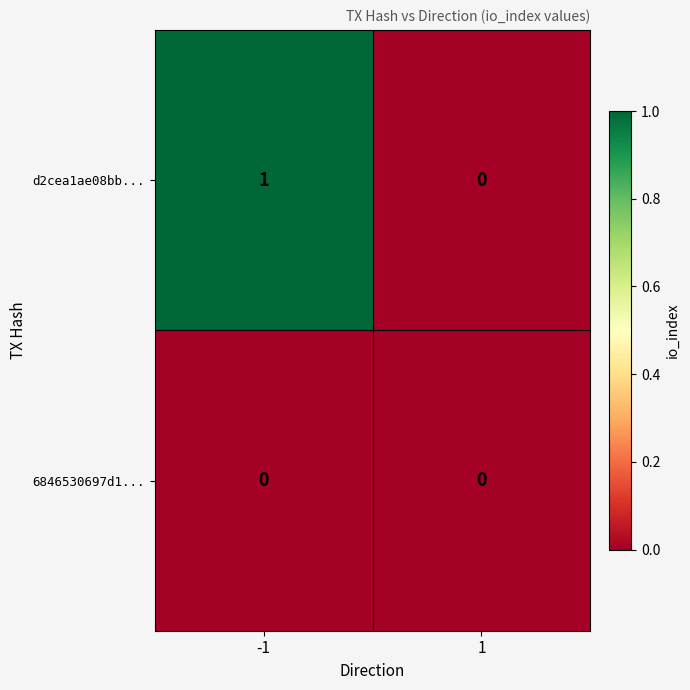

Rank the series by their maximum value, from lowest to highest.

6846530697d1..., d2cea1ae08bb...